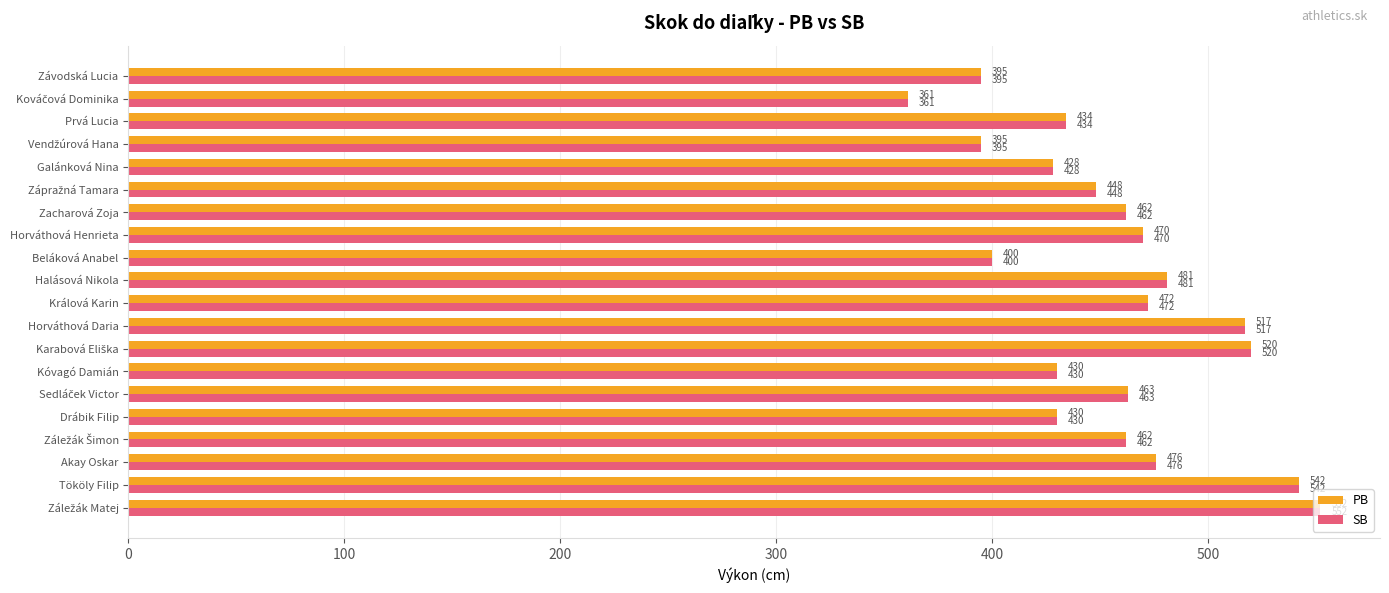

The value of PB at Galánková Nina is 428. True or false?

True